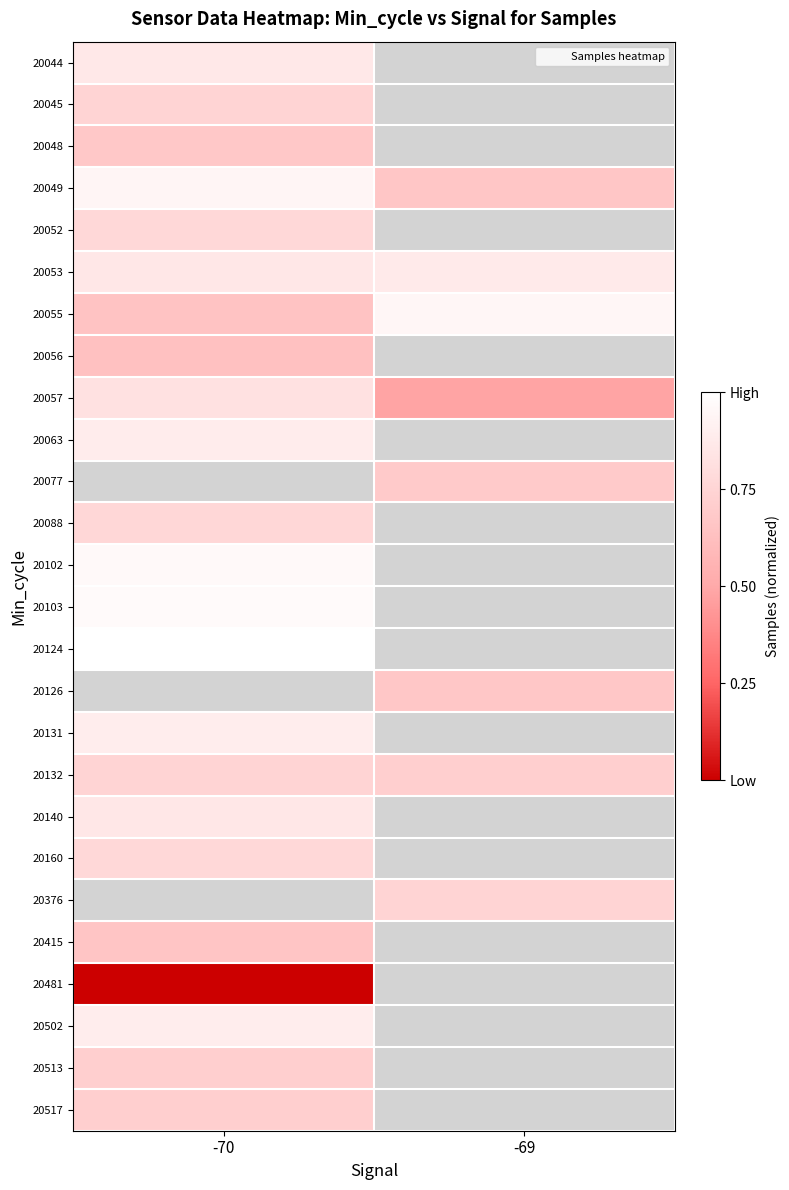

At which category does the chart reach its peak across all series?

-70